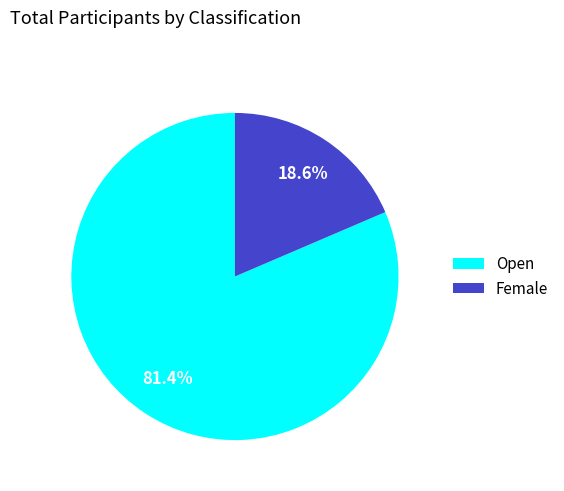

Count the number of slices in the pie.

2